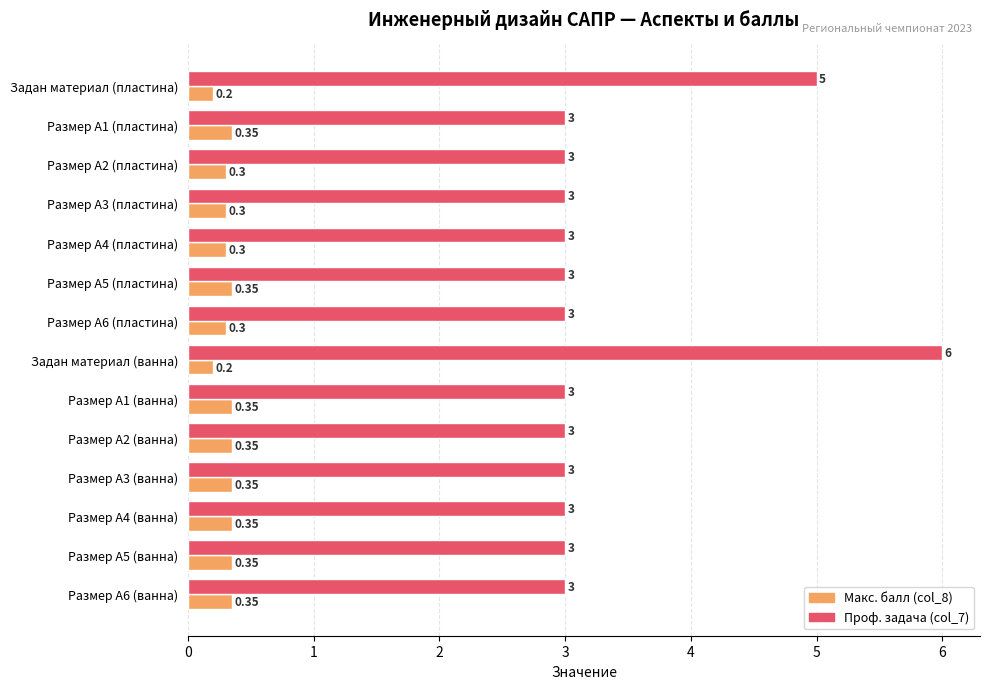

Rank the series by their maximum value, from lowest to highest.

Макс. балл (col_8), Проф. задача (col_7)